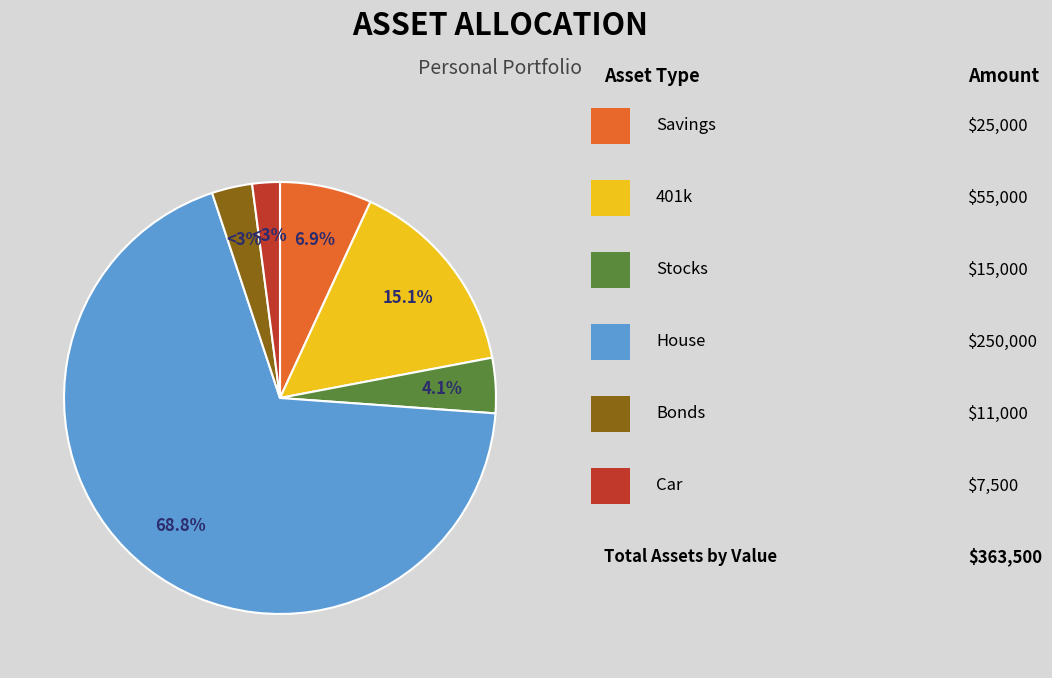

To the nearest percent, what is the average slice percentage?

17%